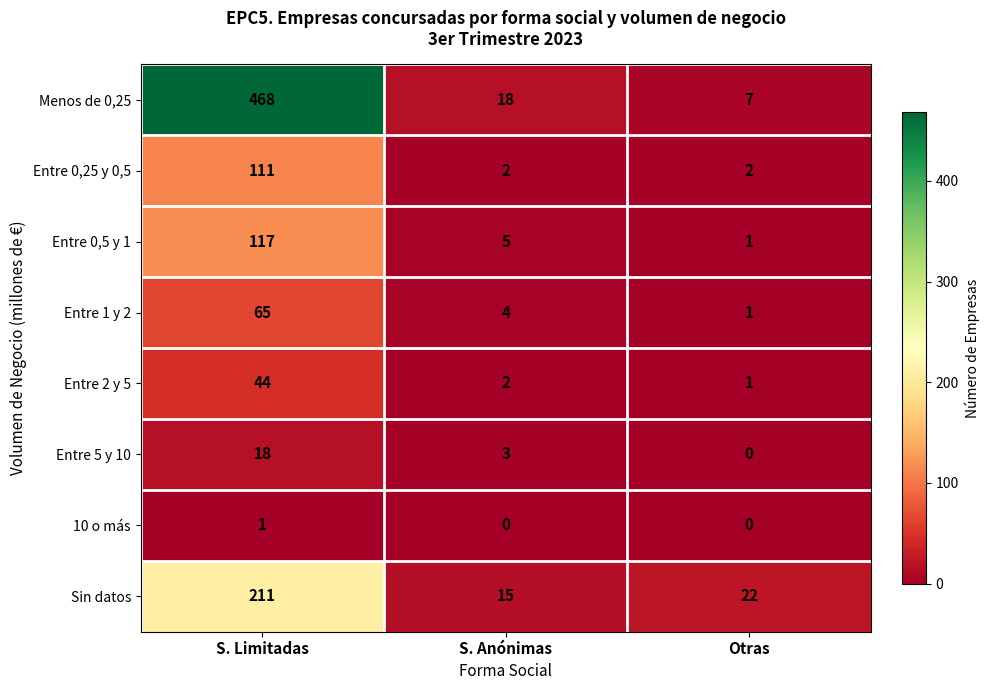

Is it true that Entre 2 y 5 equals 16 at S. Limitadas?

False